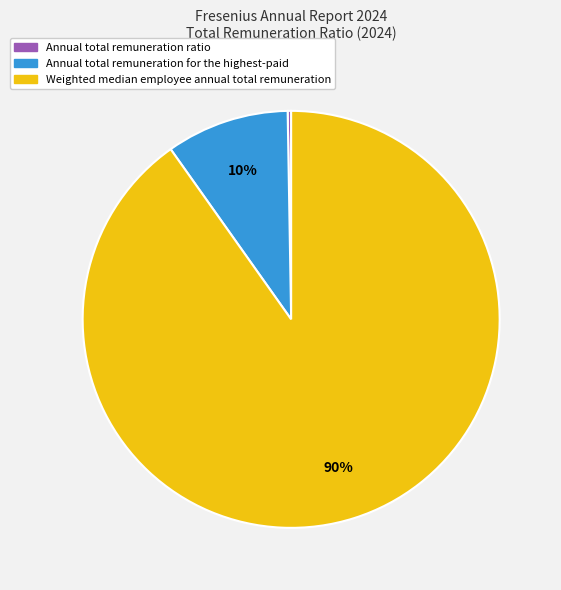

To the nearest percent, what is the average slice percentage?

33%